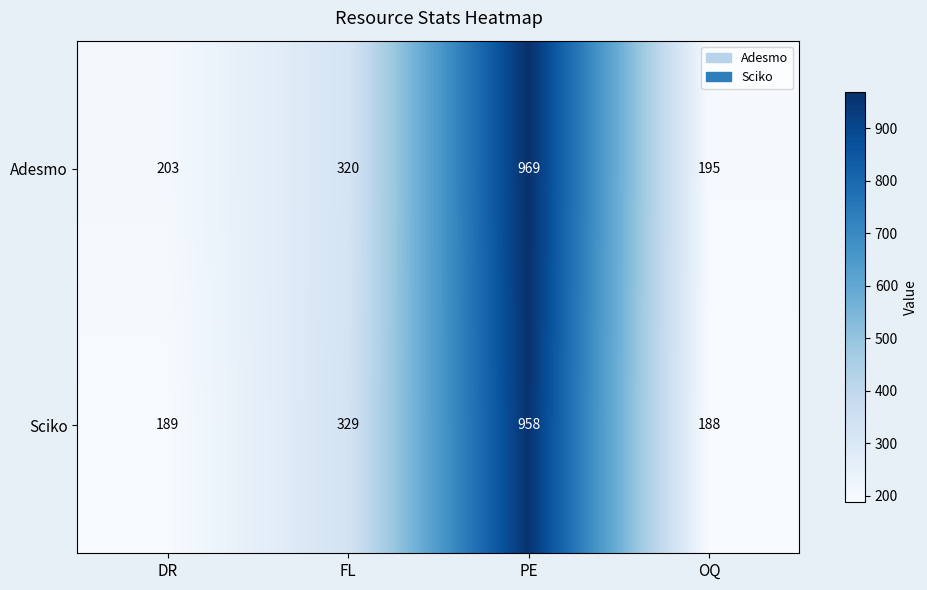

Which series has the widest spread of values?

Adesmo